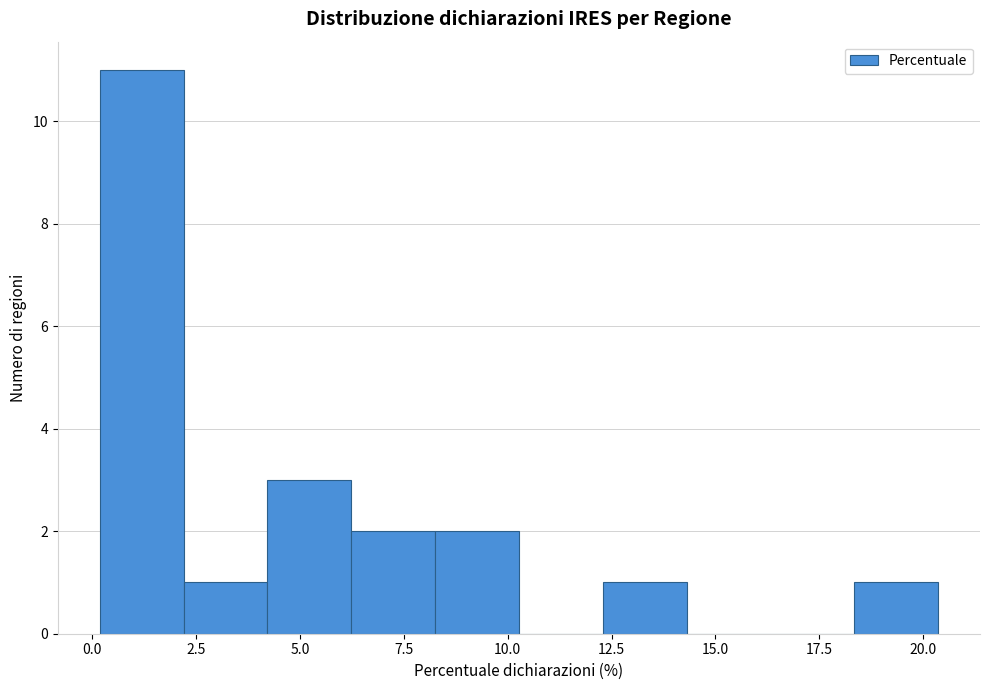

How tall is the bar that spans 4.0 to 6.0 on the x-axis? Neither the bar edges nor the heights are printed on the chart, so give them approximately, as read against the axes.

3